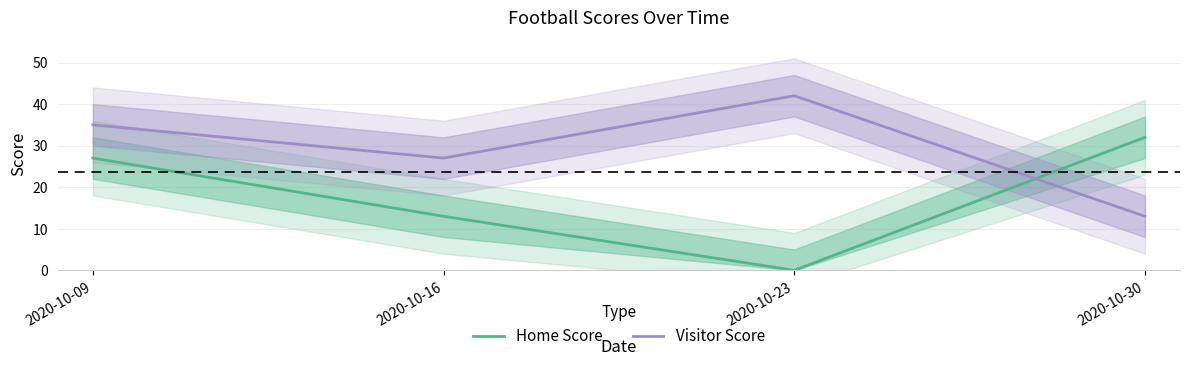

What is the spread (max minus min) of values at 2020-10-23?

42